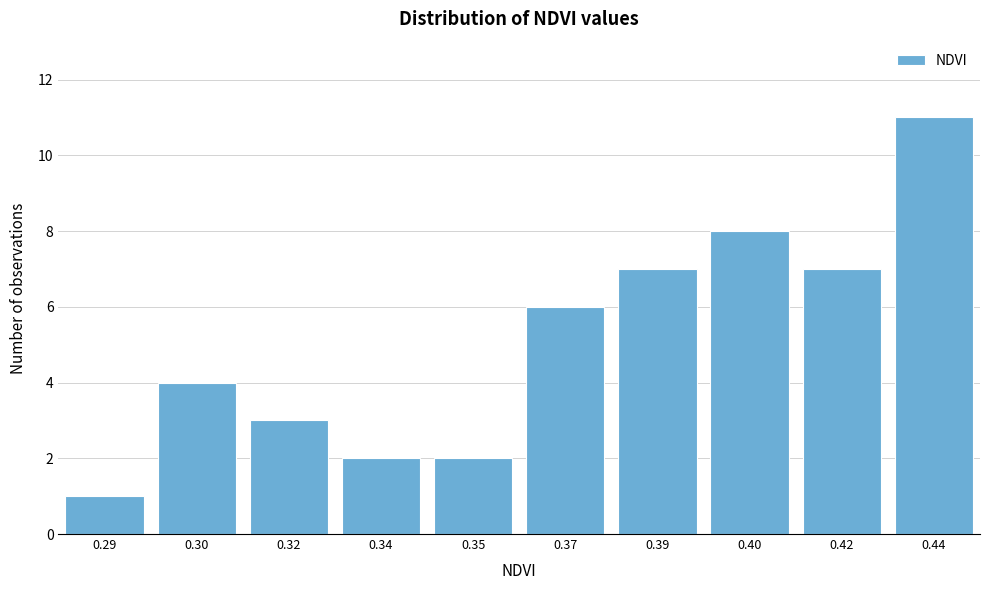

Reading left to right, list all the values displayed in this chart.

0.29=1	0.30=4	0.32=3	0.34=2	0.35=2	0.37=6	0.39=7	0.40=8	0.42=7	0.44=11